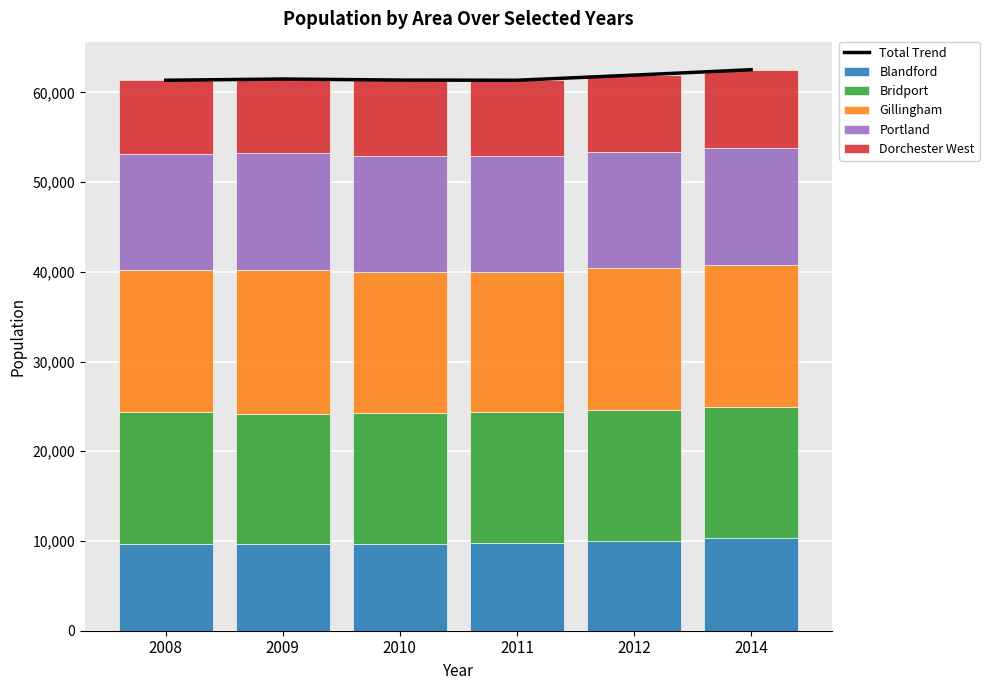

Which series has the largest range (max minus min)?

Total Trend